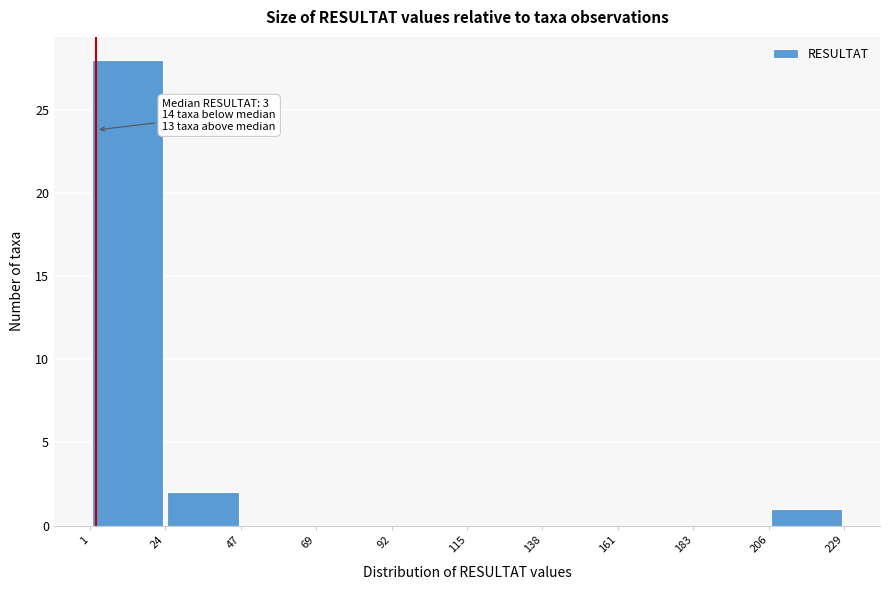

Over which range of the x-axis is the bar tallest?

1 to 24